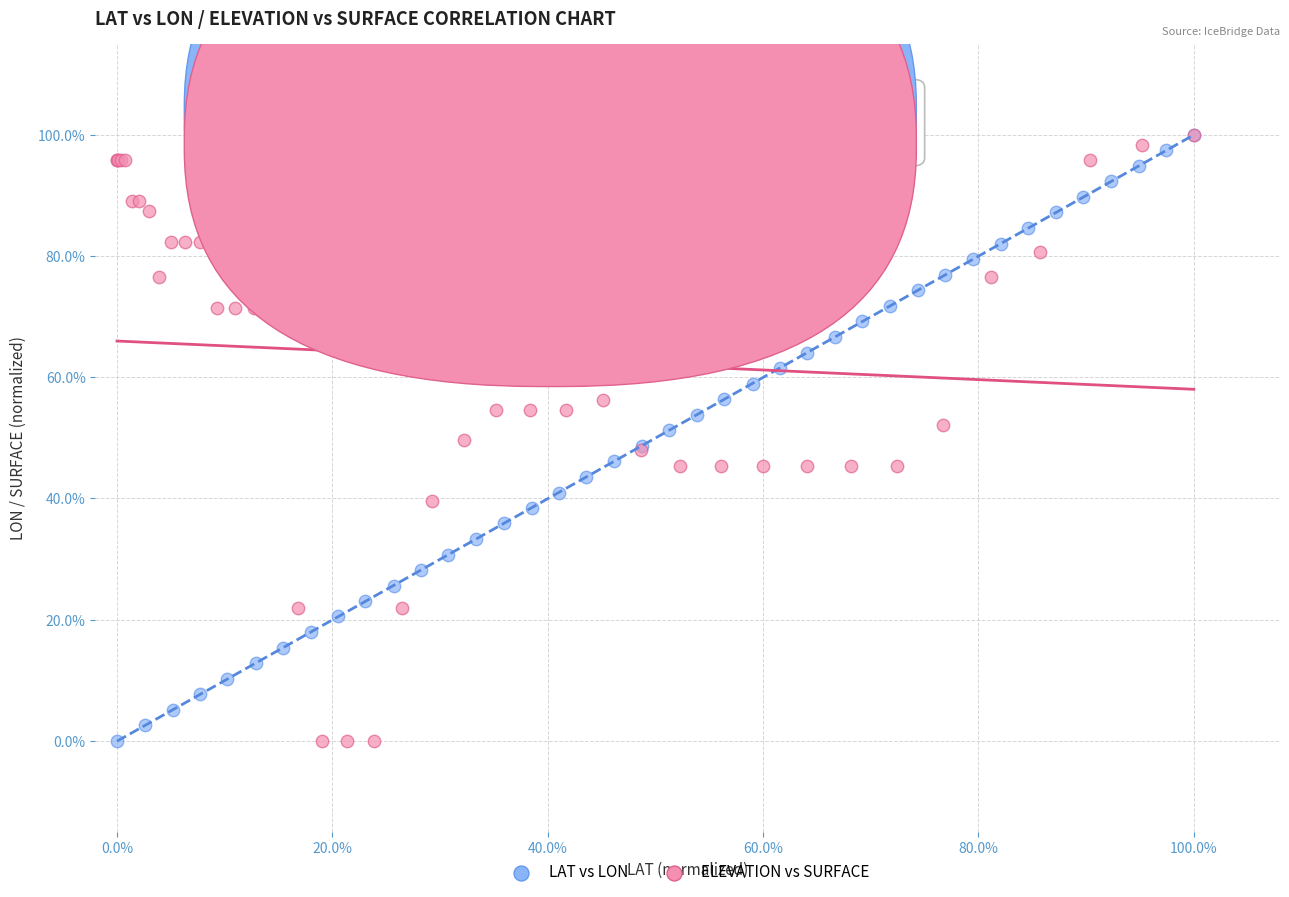

What are all the series names shown in the legend?

LAT vs LON, ELEVATION vs SURFACE